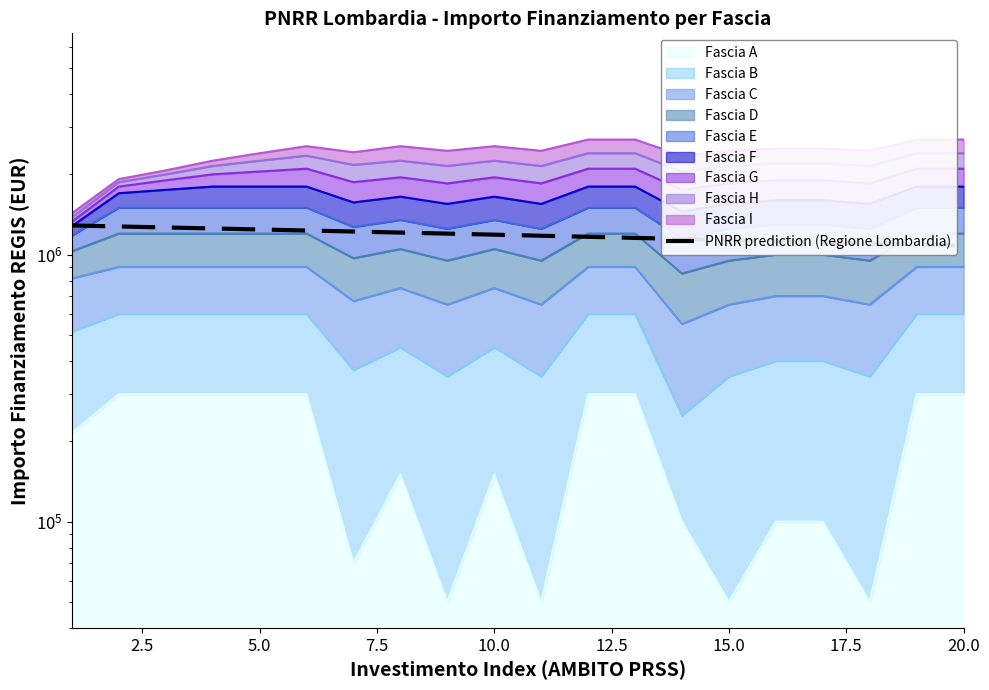

Reading left to right, list all the values displayed in this chart.

1286640.0	1275764.2	1264888.4	1254012.6	1243136.8	1232261.1	1221385.3	1210509.5	1199633.7	1188757.9	1177882.1	1167006.3	1156130.5	1145254.7	1134378.9	1123503.2	1112627.4	1101751.6	1090875.8	1080000.0